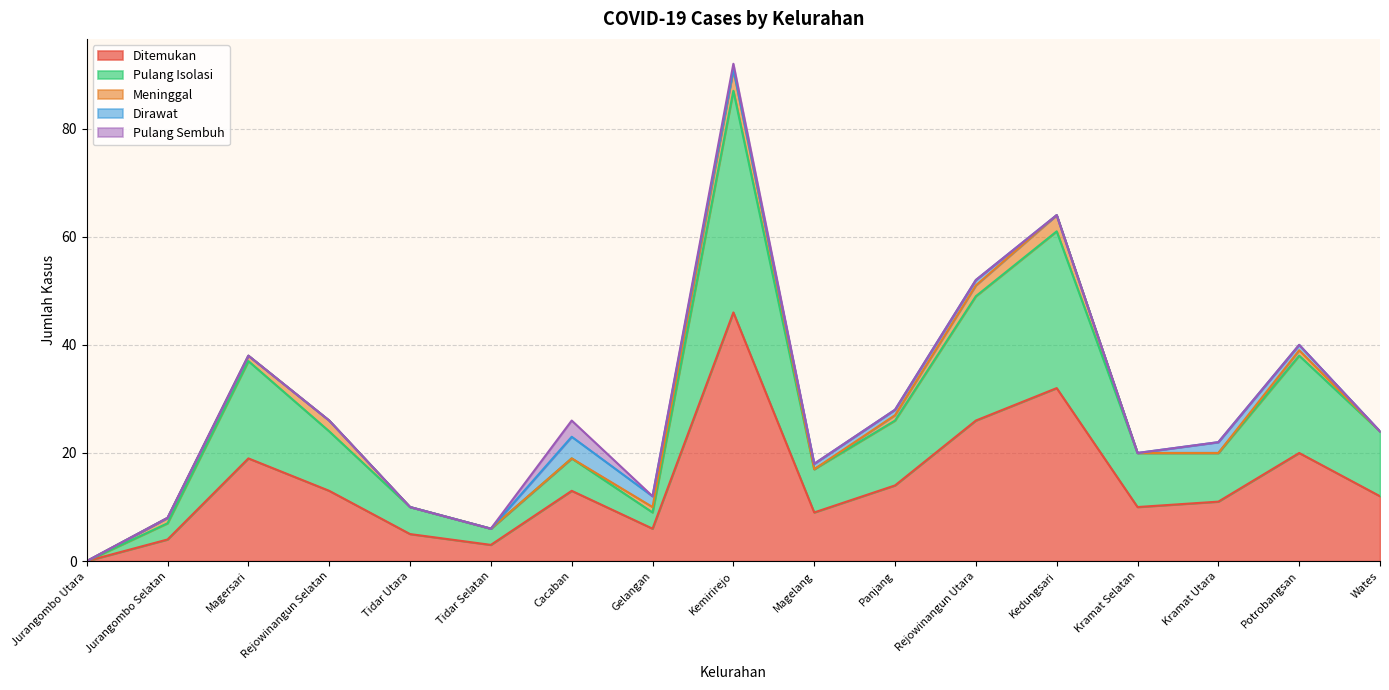

True or false: Meninggal has more than 1 points higher than both neighbors.

True